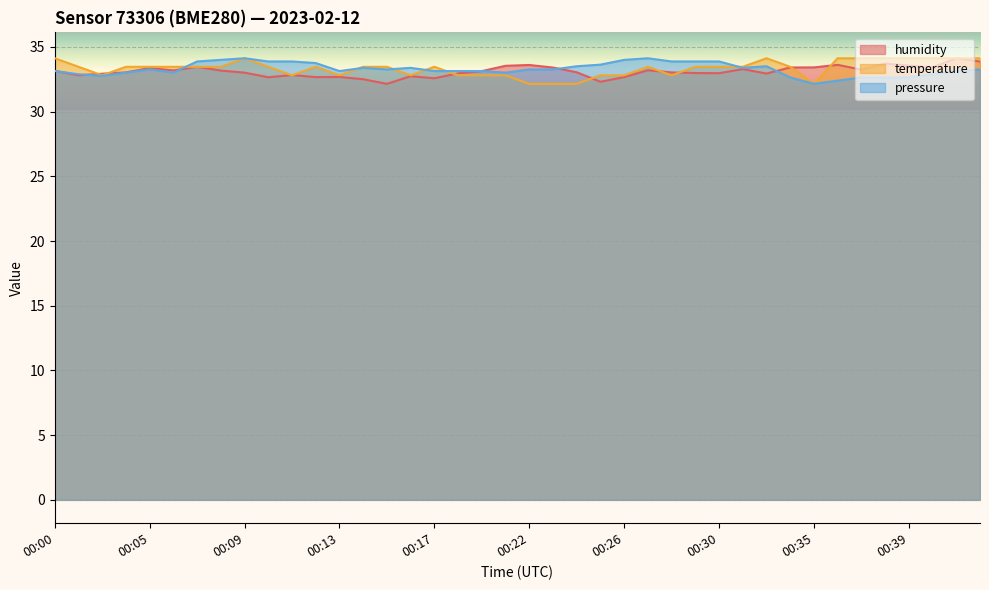

How many lines are shown in the chart?

3